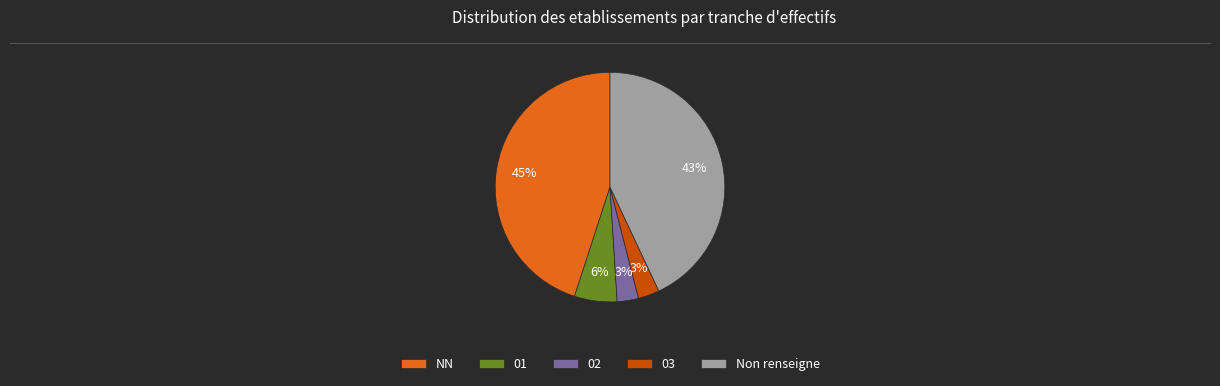

Is it true that 02 is 3% of the pie?

True